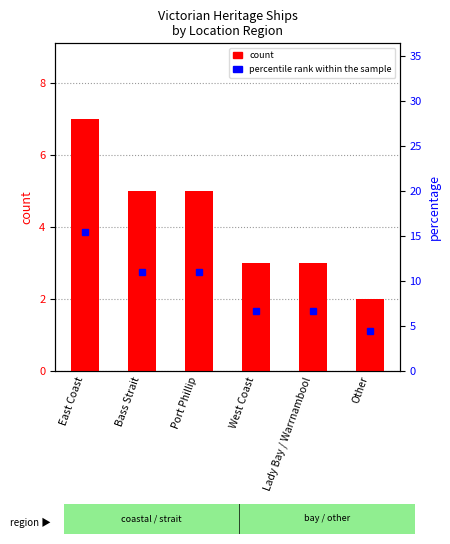

What is the maximum value shown in the chart?

7